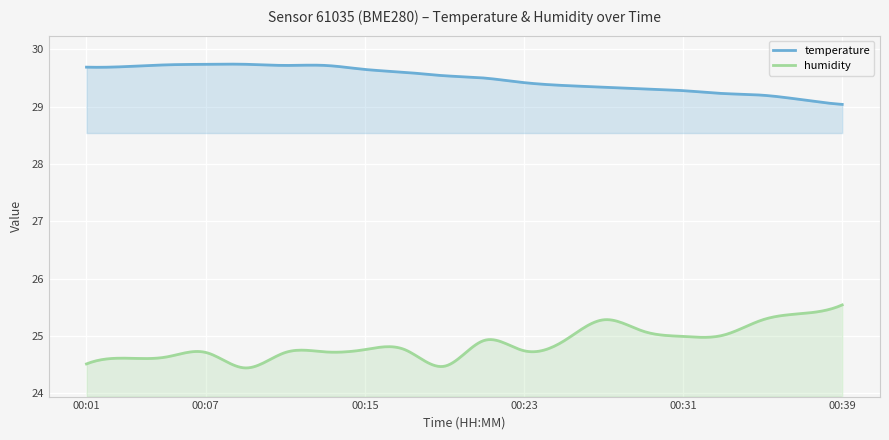

Does the chart display data point markers on the line(s)?

No